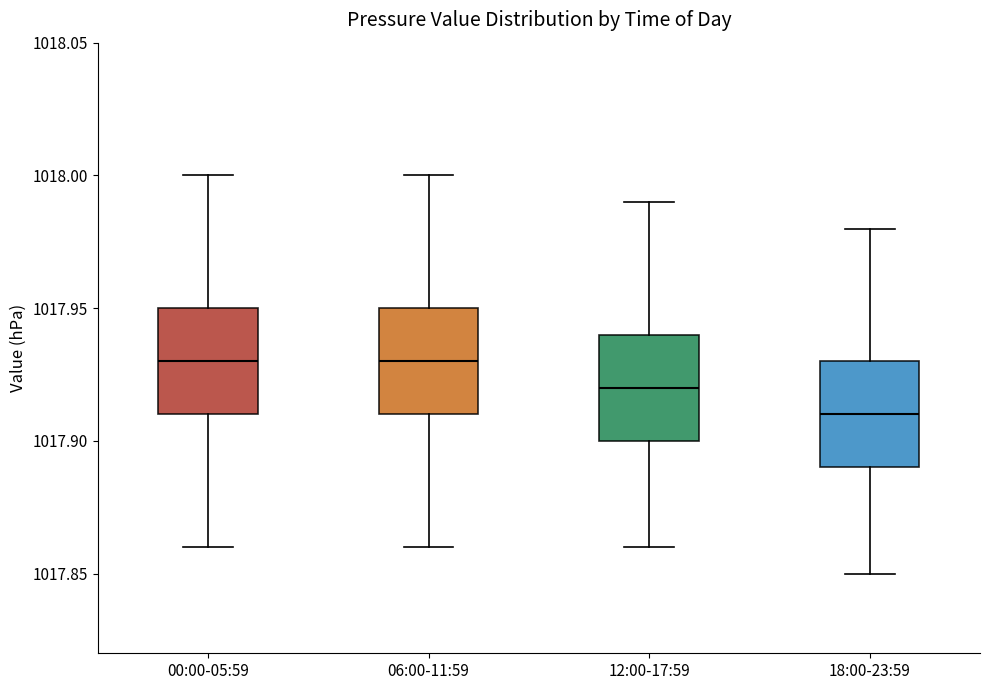

Where does the lower whisker of the box for 12:00-17:59 end on the y-axis? The values are not printed on the chart, so give them approximately, as read against the axis.

1017.86